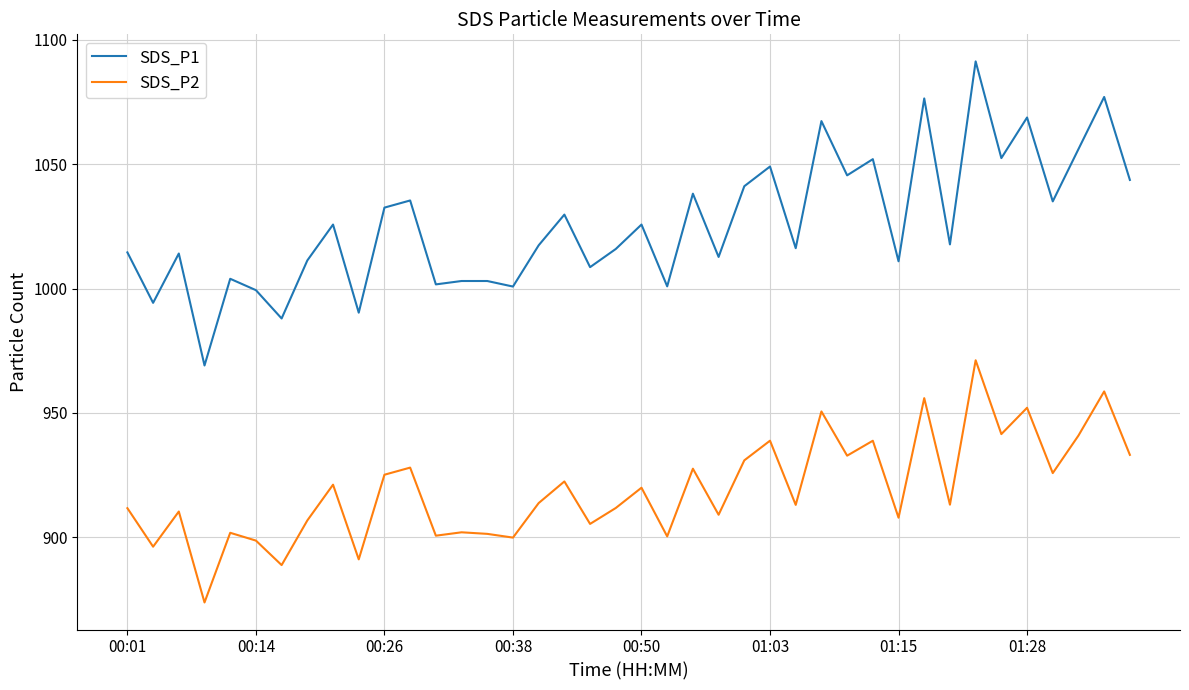

Which series has the widest spread of values?

SDS_P1